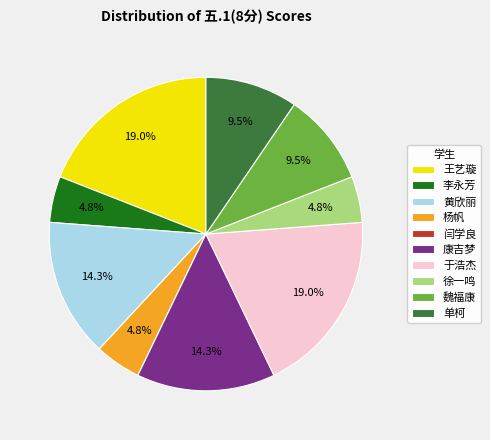

Does any single category account for the majority?

No